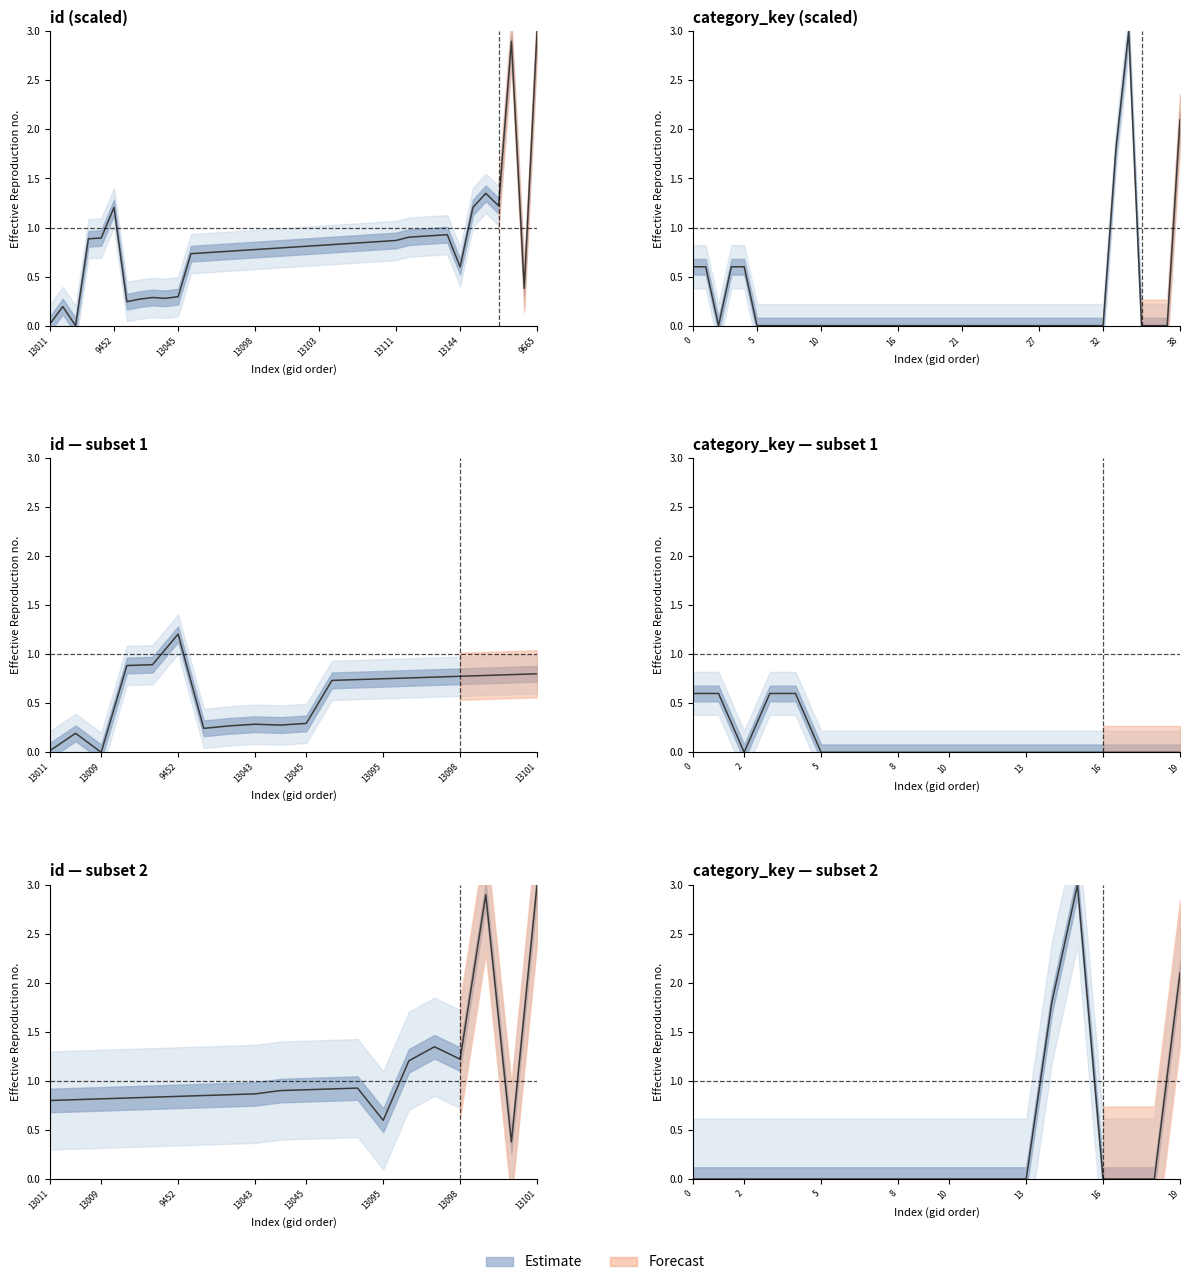

How many intersections are there between id and category_key?

2